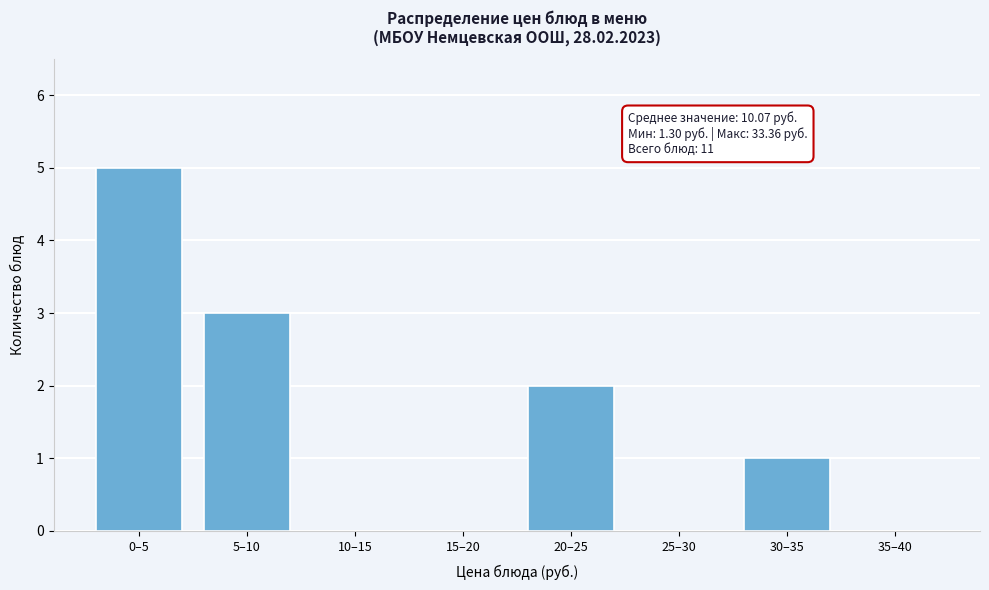

Reading left to right, what are all the values shown in this chart?

0–5=5	5–10=3	10–15=0	15–20=0	20–25=2	25–30=0	30–35=1	35–40=0